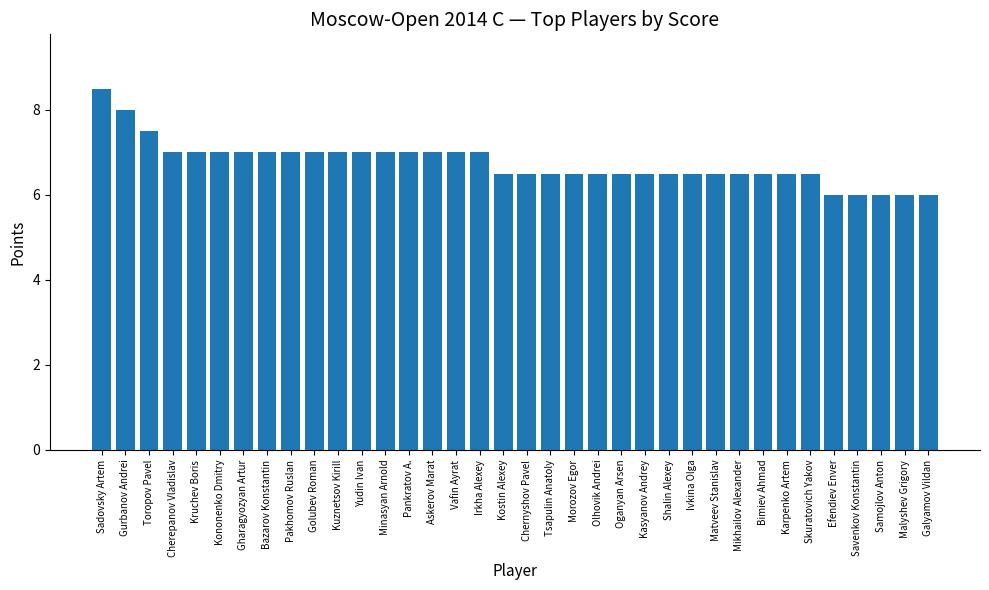

Reading left to right, what are all the values shown in this chart?

8.5	8.0	7.5	7.0	7.0	7.0	7.0	7.0	7.0	7.0	7.0	7.0	7.0	7.0	7.0	7.0	7.0	6.5	6.5	6.5	6.5	6.5	6.5	6.5	6.5	6.5	6.5	6.5	6.5	6.5	6.5	6.0	6.0	6.0	6.0	6.0